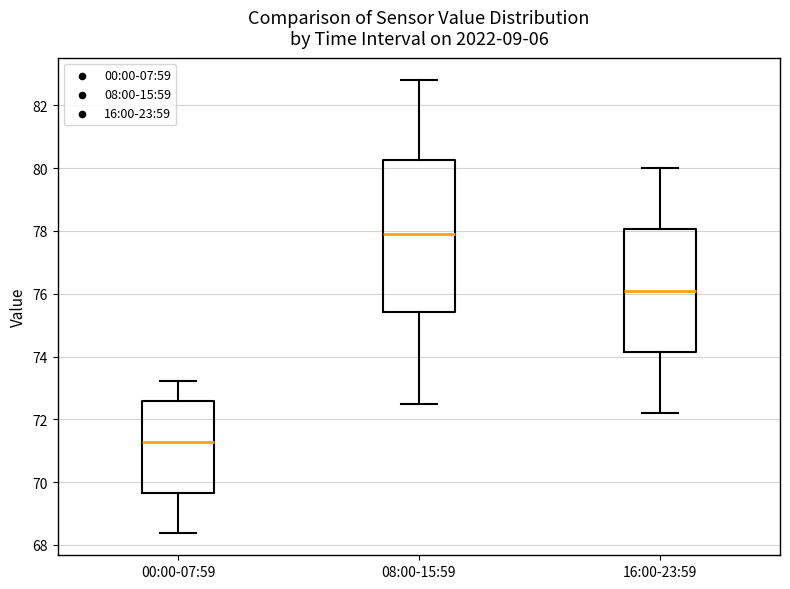

Reading left to right, transcribe this box plot: for each box, give where its median line is, the range the box spans, and where its two whiskers end, as read against the y-axis. The values are not printed on the chart, so give them approximately, as read against the axis.

00:00-07:59: median 71.2, box 69.6 to 72.6, whiskers 68.4 to 73.2
08:00-15:59: median 78.0, box 75.4 to 80.2, whiskers 72.6 to 82.8
16:00-23:59: median 76.2, box 74.2 to 78.0, whiskers 72.2 to 80.0